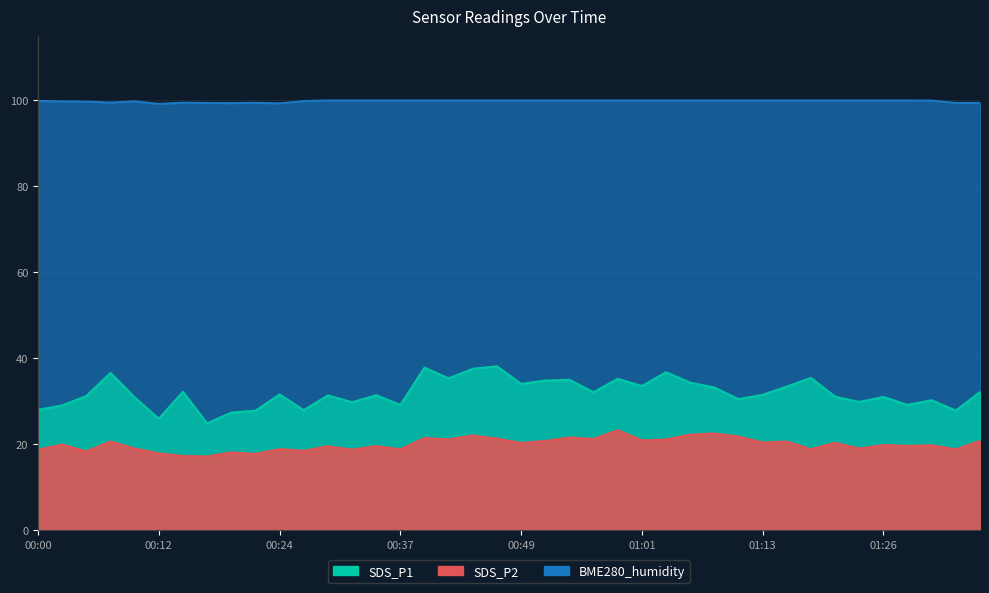

What is the maximum value for BME280_humidity?

100.0